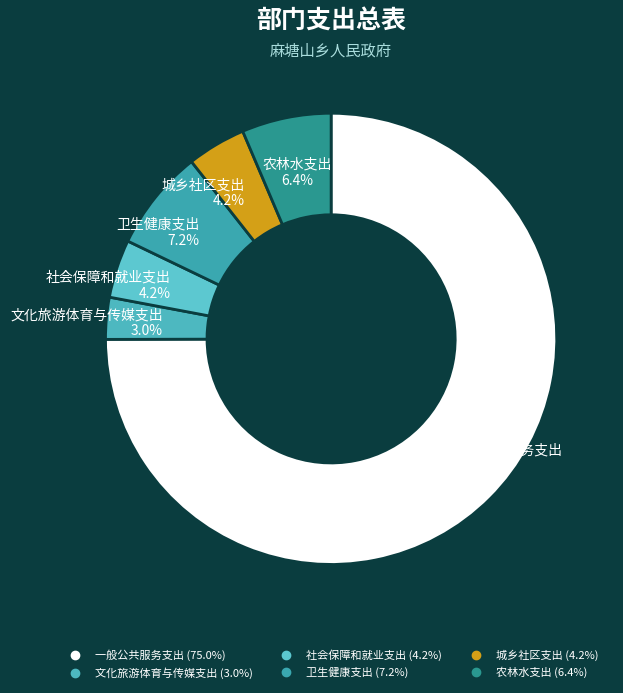

What is the largest slice in the pie chart?

一般公共服务支出